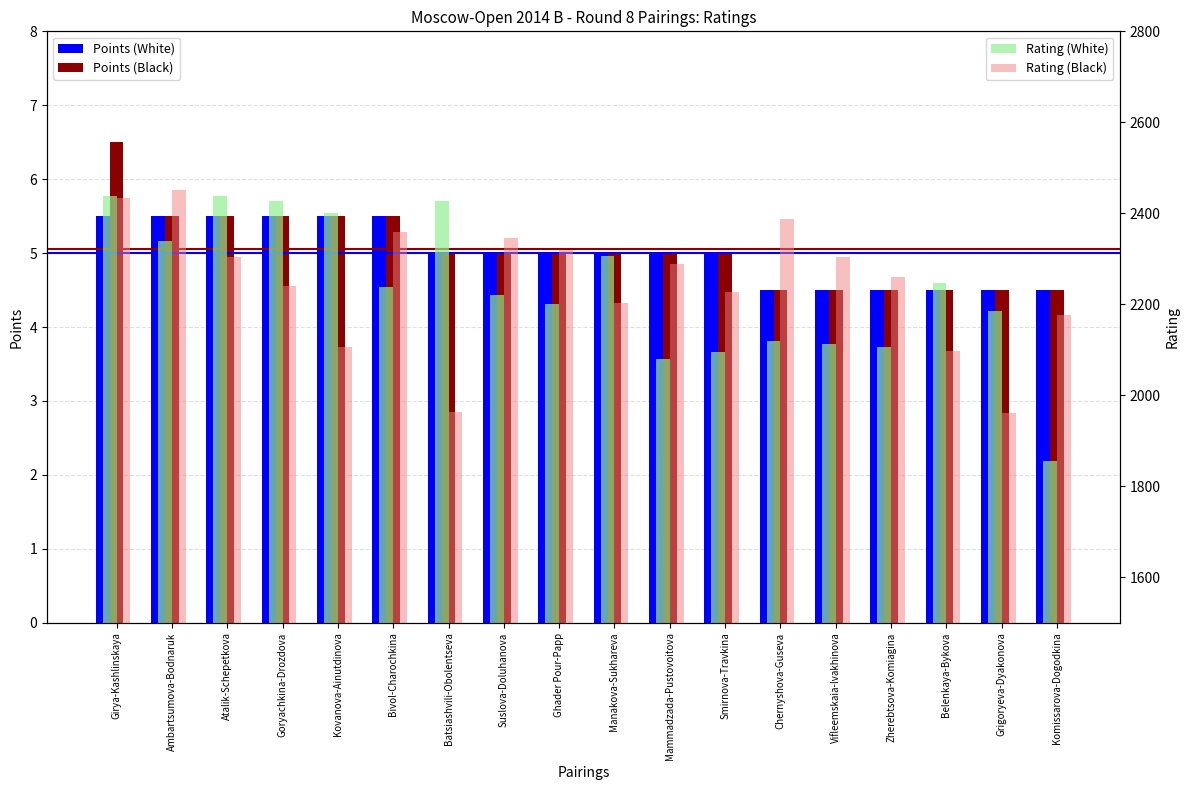

What is the spread (max minus min) of values at Manakova-Sukhareva?

2302.0